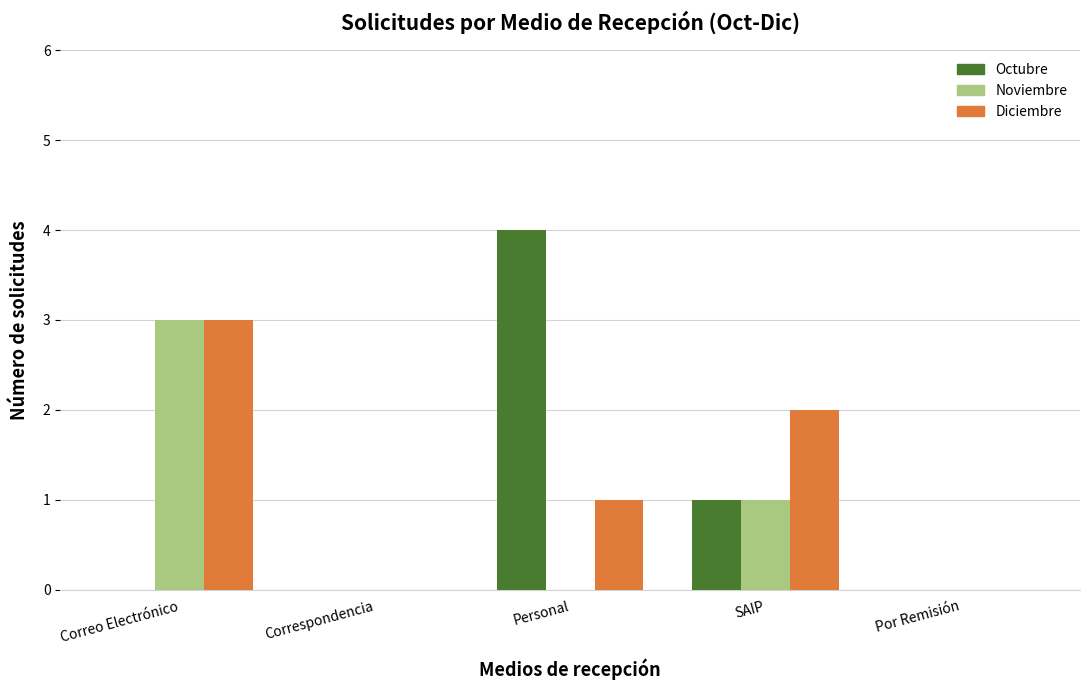

Between Correo Electrónico and SAIP, which series saw the biggest shift?

Noviembre